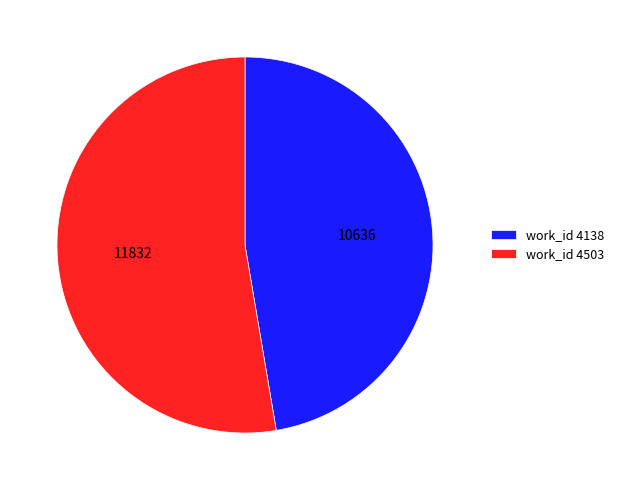

What is the largest slice in the pie chart?

work_id 4503